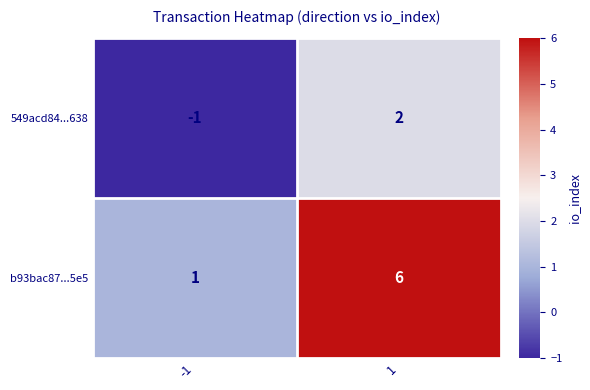

What is the sum of all b93bac87...5e5 values?

7